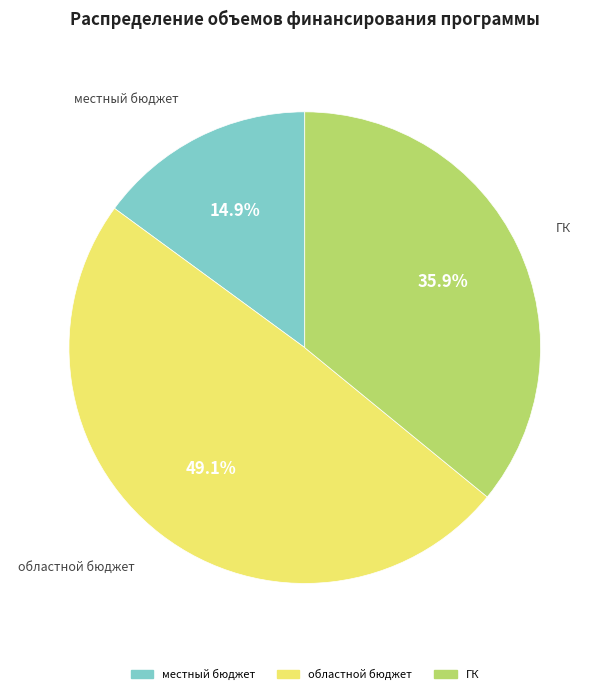

What portion of the pie excludes местный бюджет?

85.1%